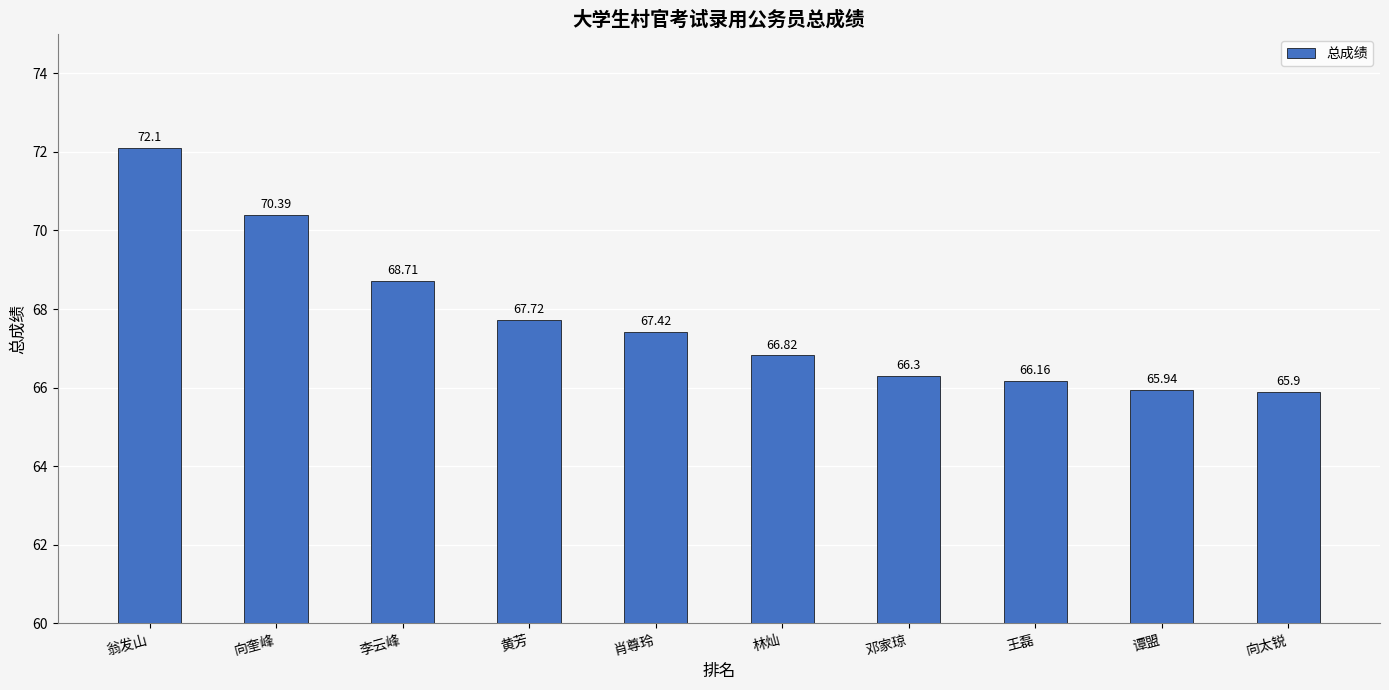

Is it true that the value at 黄芳 is 108.0?

False